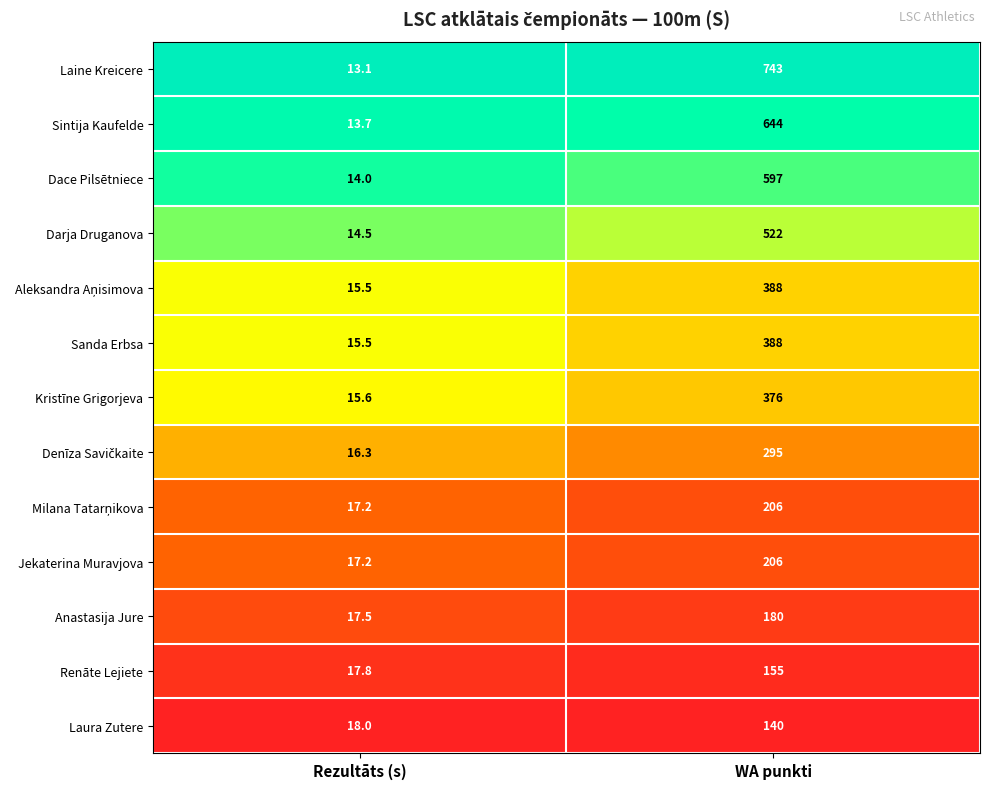

List the labels in order of Sintija Kaufelde value, smallest first.

Rezultāts (s), WA punkti